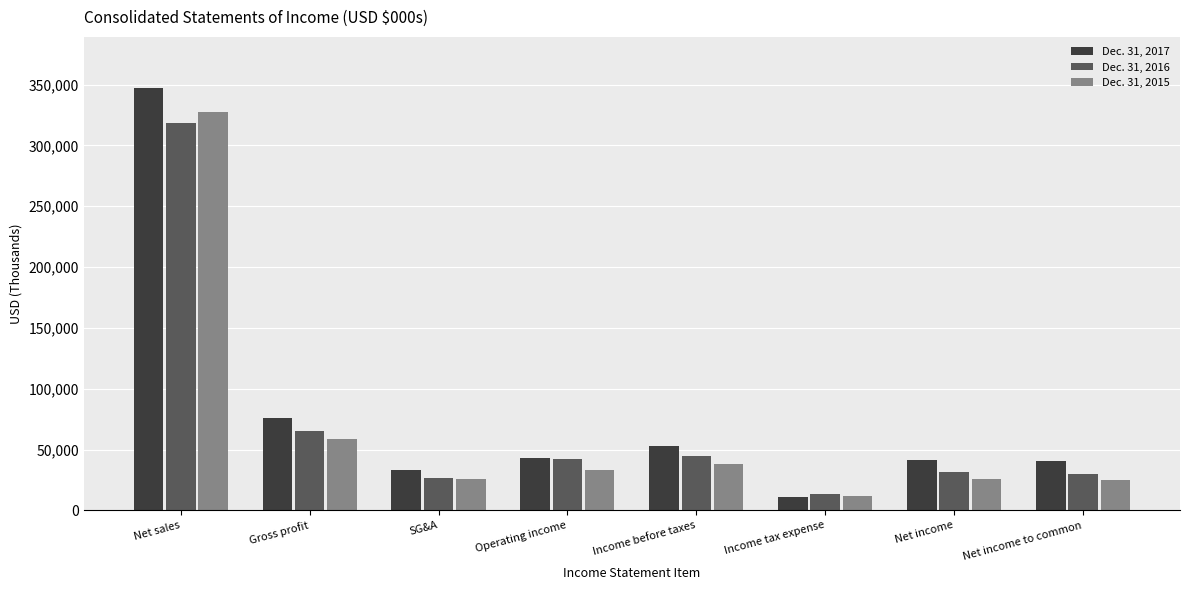

What is the approximate value of Dec. 31, 2017 at Gross profit, to the nearest 10?

76020